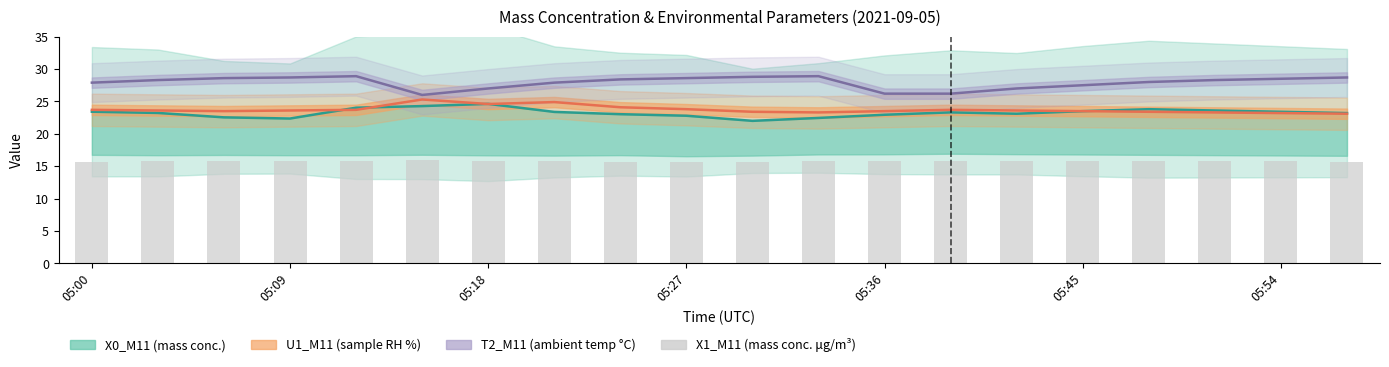

What is the value of the U1_M11 (sample RH %) bar at the 8th from the left?

24.9